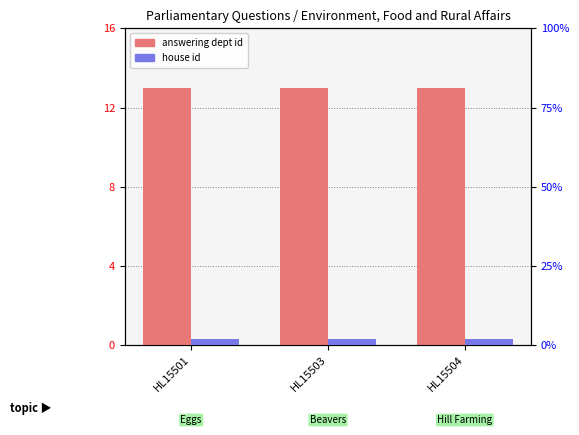

What is the value of the house id bar at the 2nd from the left?

2